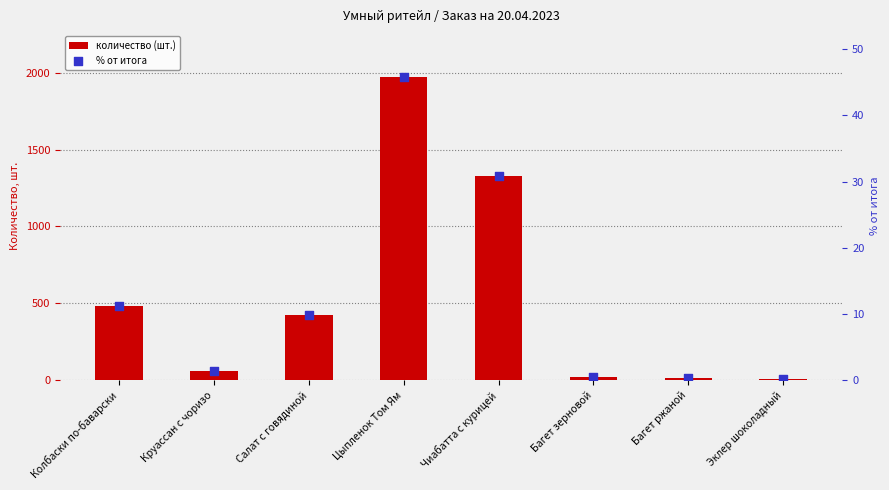

What are all the series names shown in the legend?

количество (шт.), % от итога